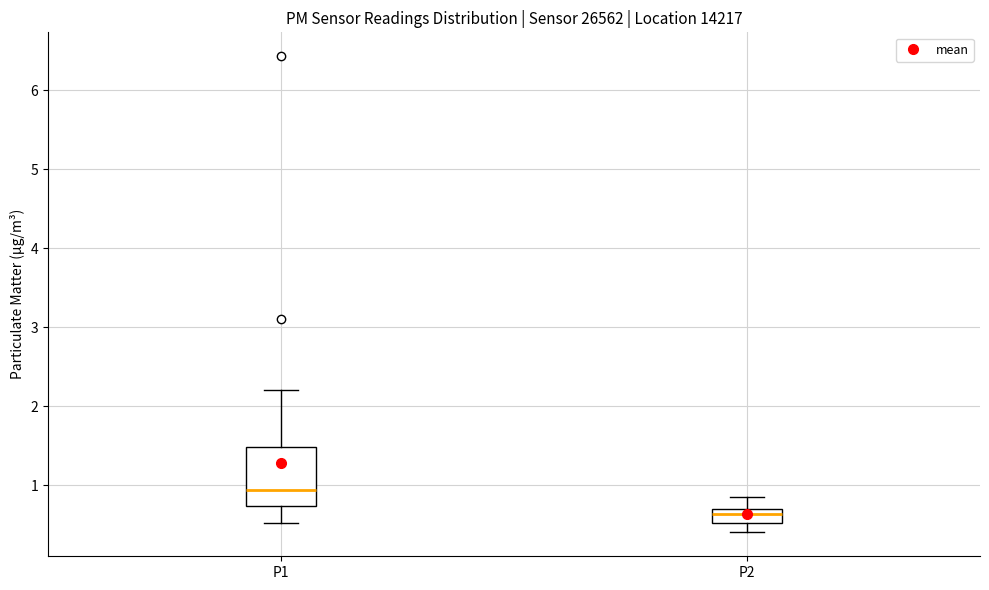

Comparing the boxes themselves (not the whiskers), which one is the tallest?

P1